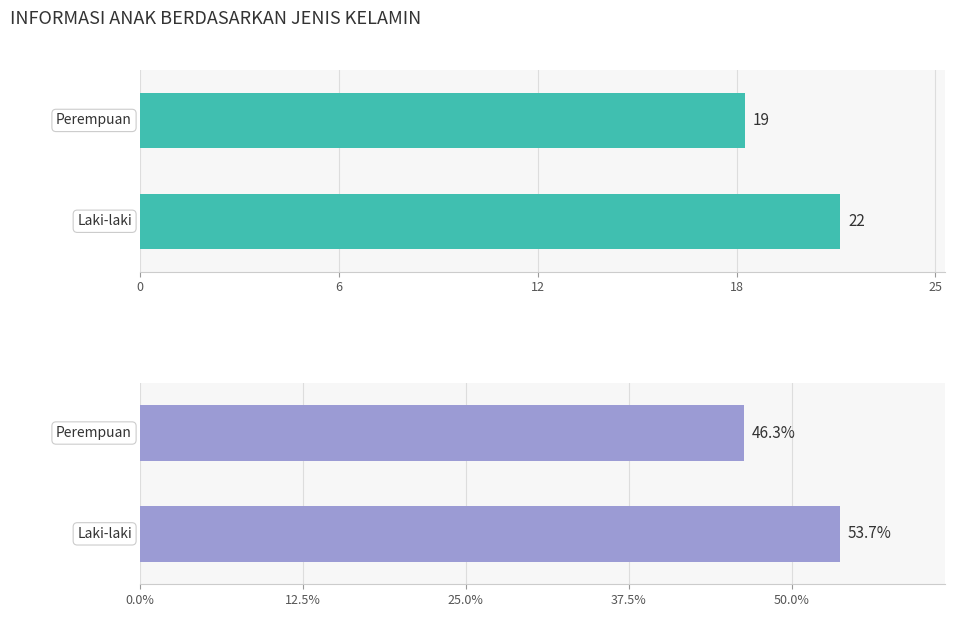

Between Laki-laki and Perempuan, which is larger?

Laki-laki